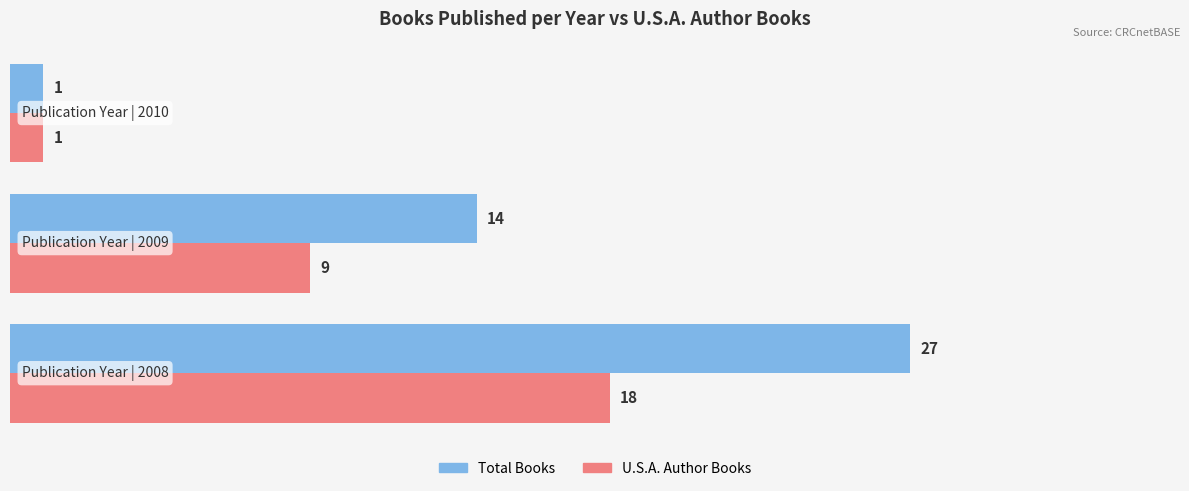

What are all the series names shown in the legend?

Total Books, U.S.A. Author Books